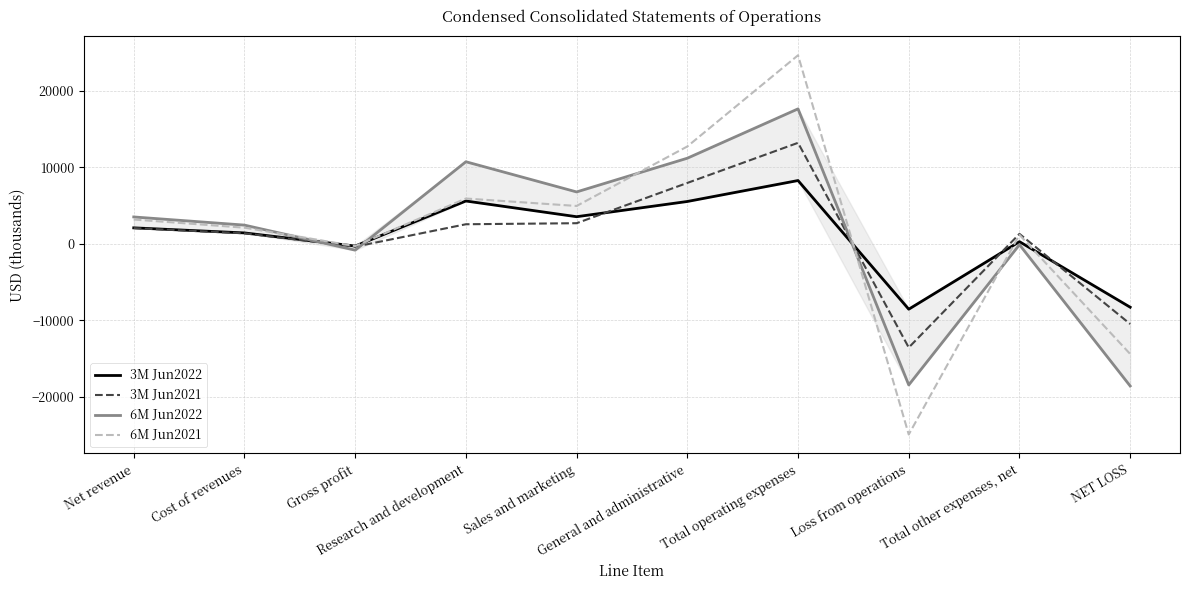

Where is the first local minimum for 3M Jun2022?

Gross profit